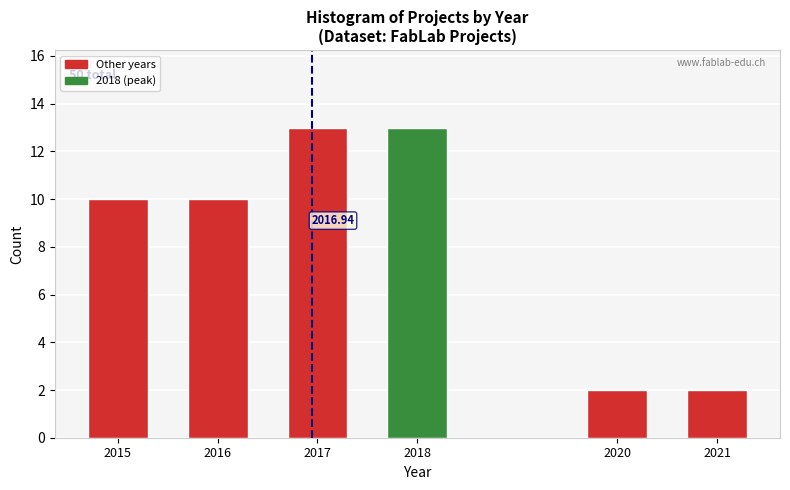

Which has a higher value, 2018 or 2015?

2018